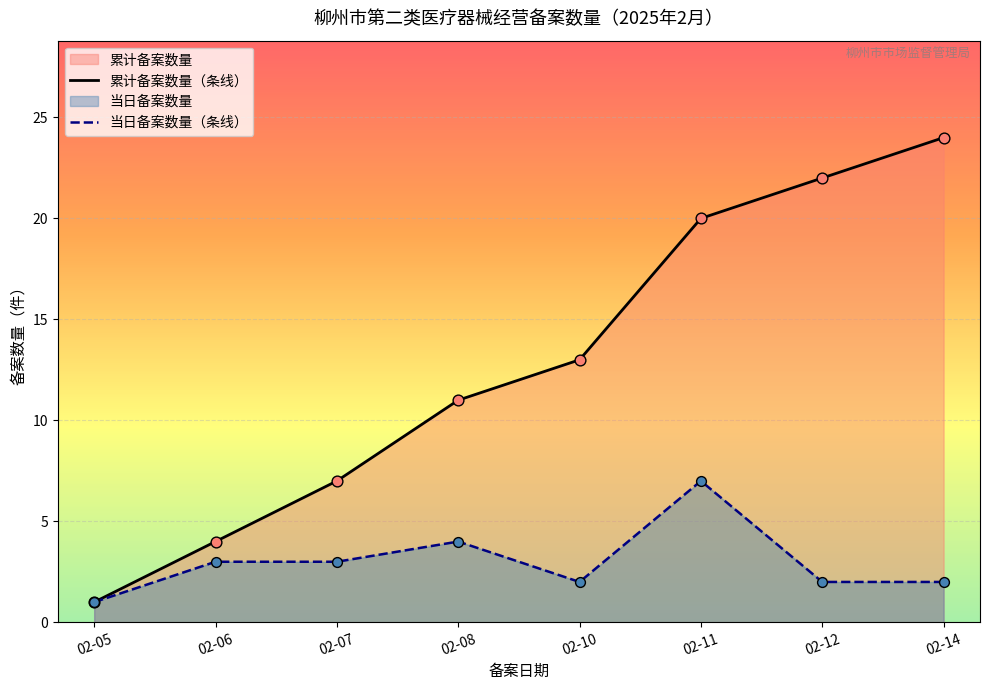

Which series has the widest spread of Y values?

累计备案数量（条线）